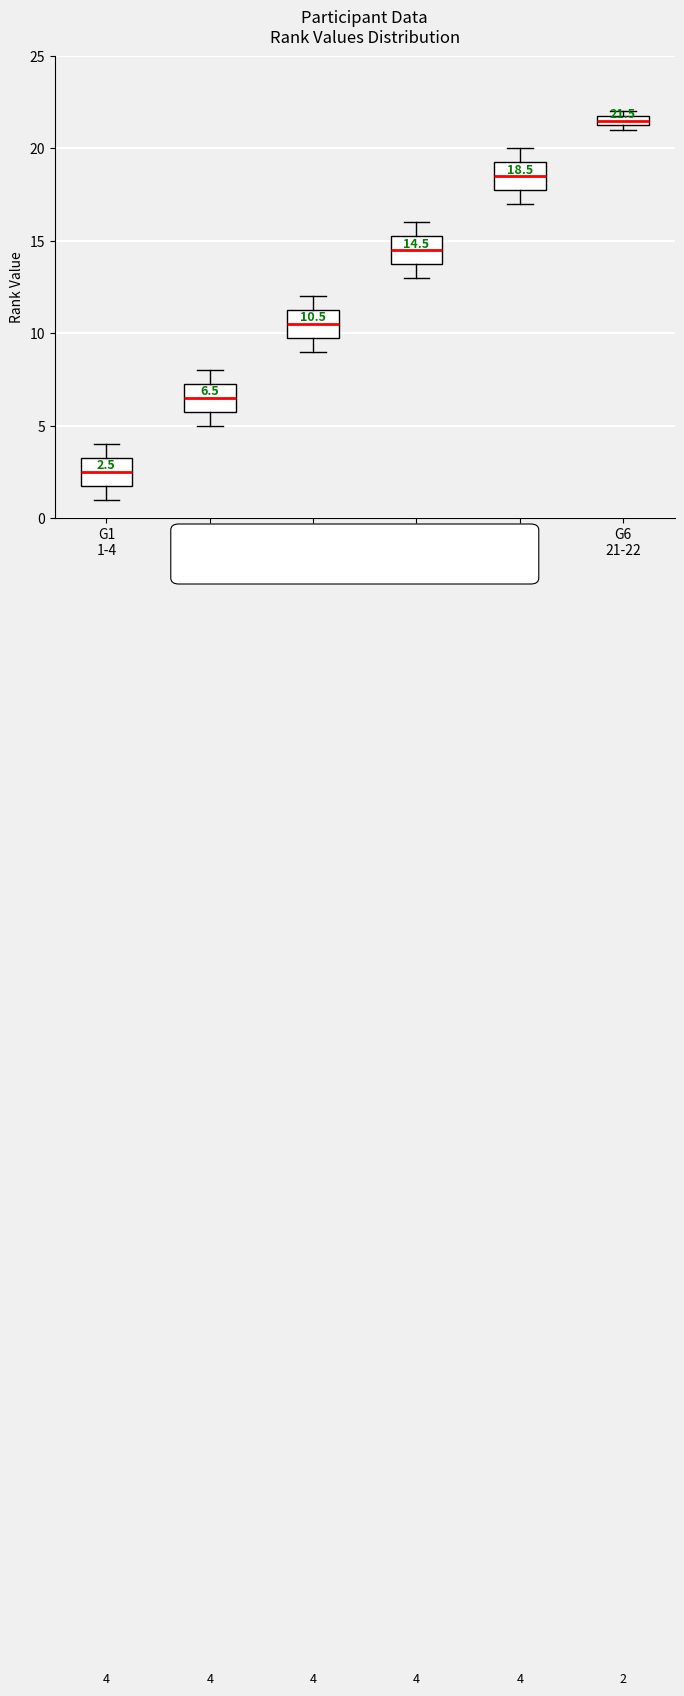

Which box's median line is the highest?

G6 21-22